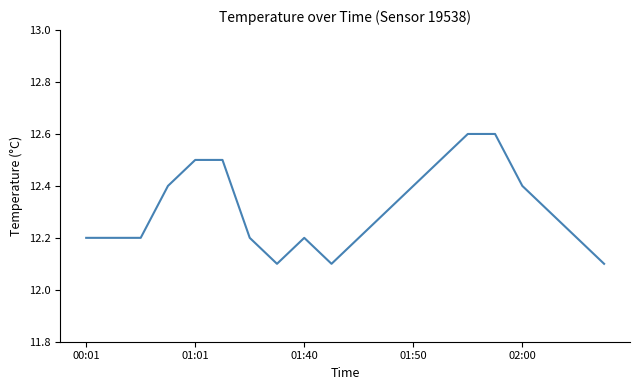

Does the chart display data point markers on the line(s)?

No